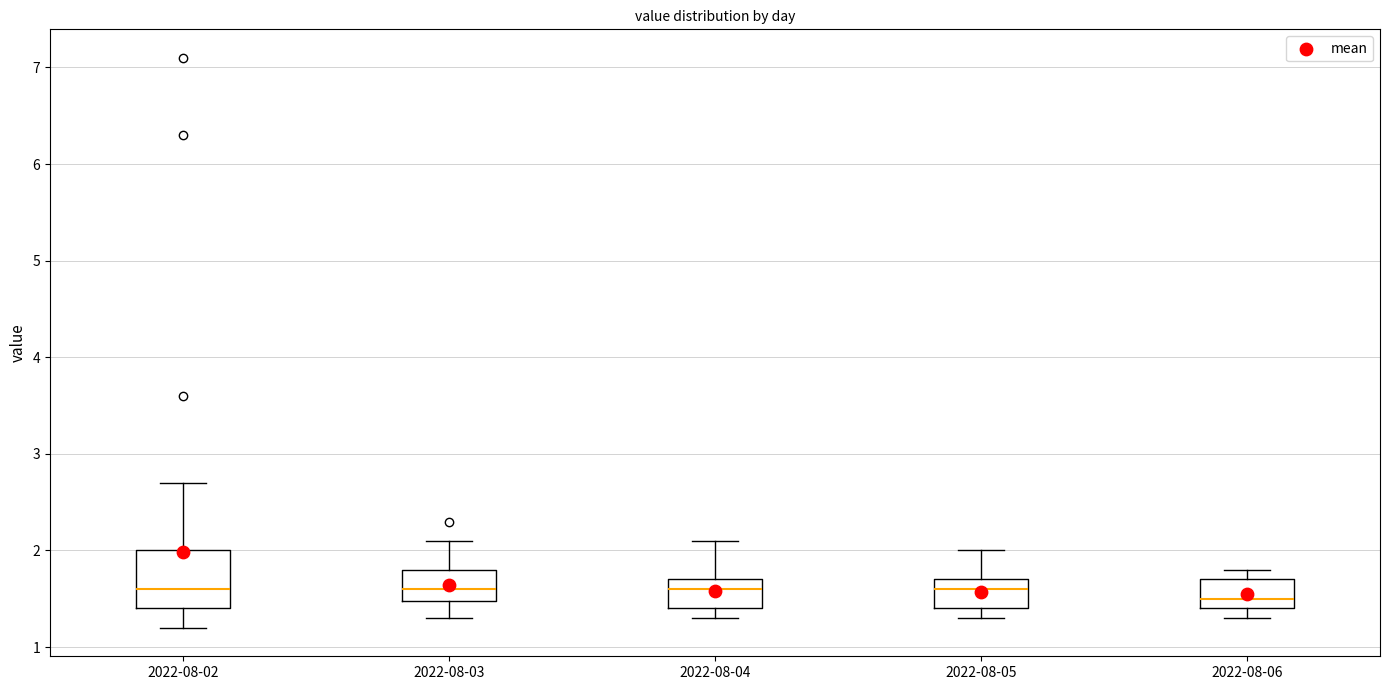

Reading left to right, read every box against the y-axis: the position of its median line, the range the box covers, and the ends of its whiskers. The values are not printed on the chart, so give them approximately, as read against the axis.

2022-08-02: median 1.6, box 1.4 to 2.0, whiskers 1.2 to 2.7
2022-08-03: median 1.6, box 1.5 to 1.8, whiskers 1.3 to 2.1
2022-08-04: median 1.6, box 1.4 to 1.7, whiskers 1.3 to 2.1
2022-08-05: median 1.6, box 1.4 to 1.7, whiskers 1.3 to 2.0
2022-08-06: median 1.5, box 1.4 to 1.7, whiskers 1.3 to 1.8